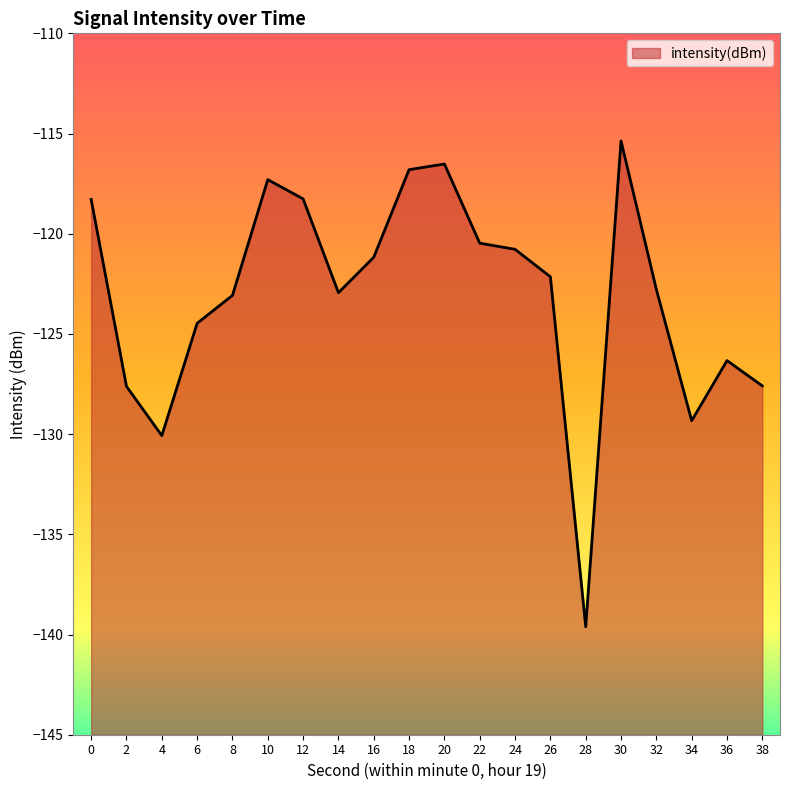

List the labels in order of value, smallest first.

28, 4, 34, 2, 38, 36, 6, 8, 14, 32, 26, 16, 24, 22, 0, 12, 10, 18, 20, 30